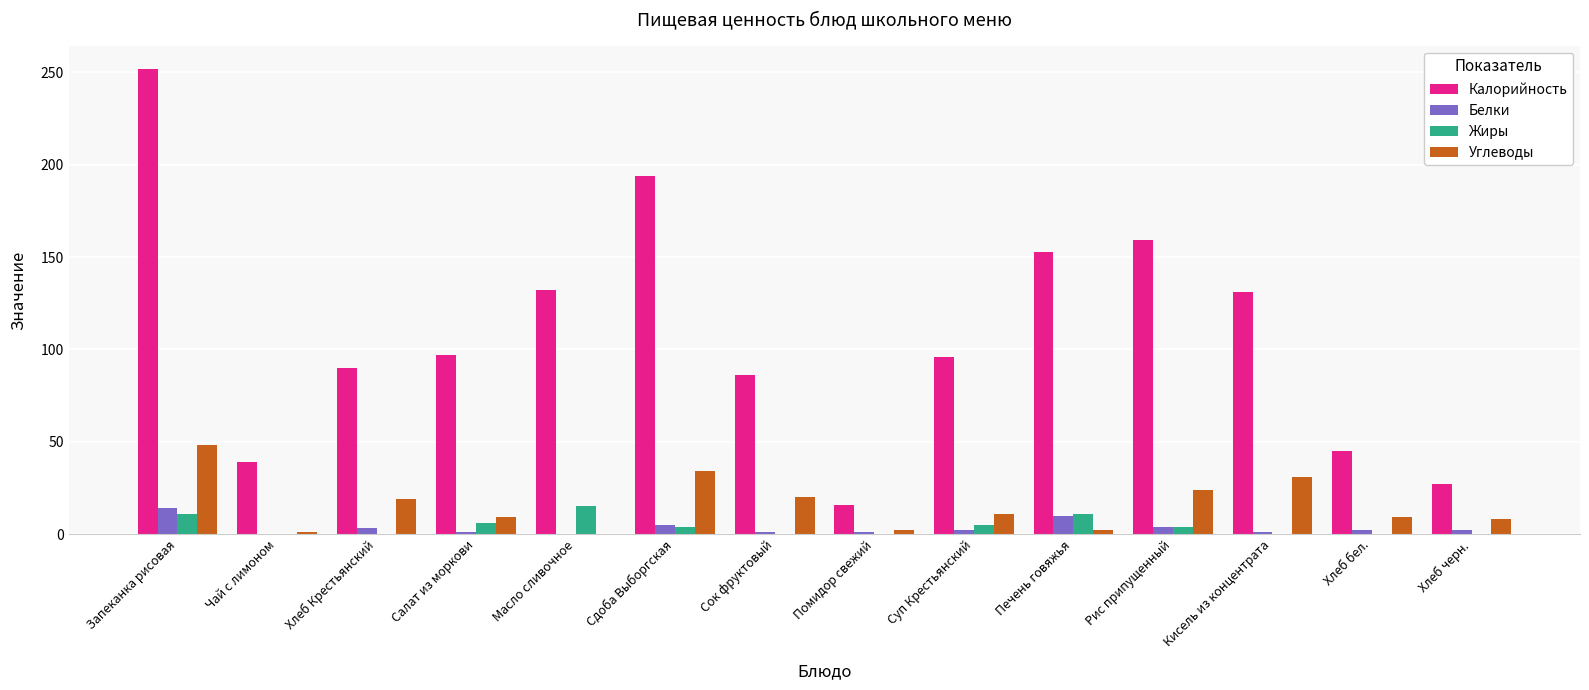

What is the sum of all Белки values?

46.0